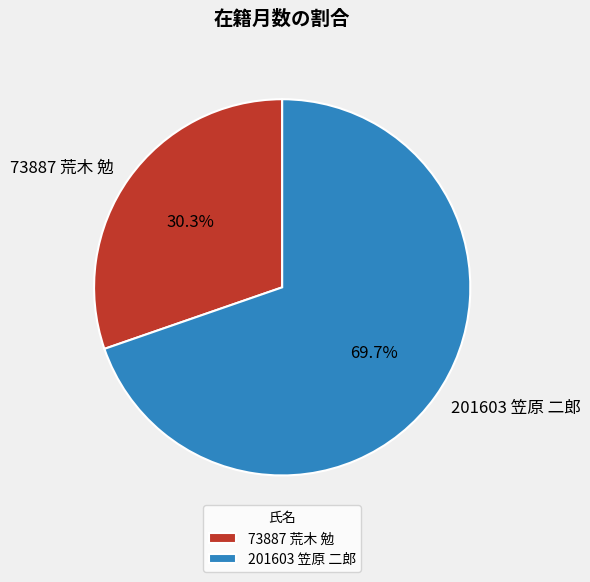

Which slice is the largest?

201603 笠原 二郎